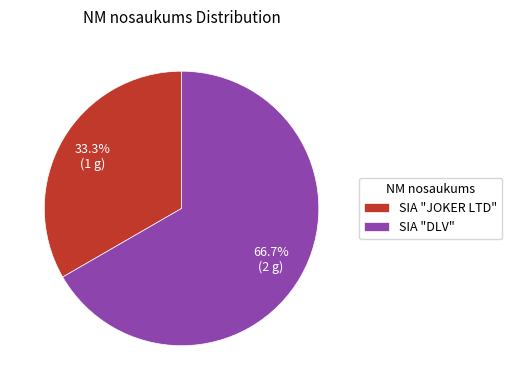

What is the ratio of the value at SIA "DLV" to the value at SIA "JOKER LTD"?

2.0